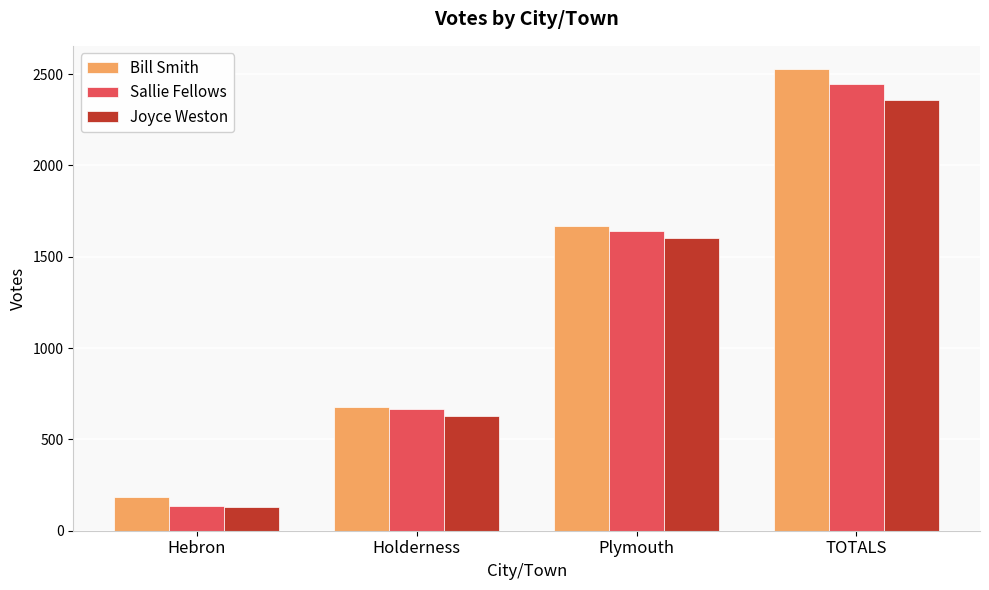

What is the difference between the Sallie Fellows values at Holderness and TOTALS?

1781